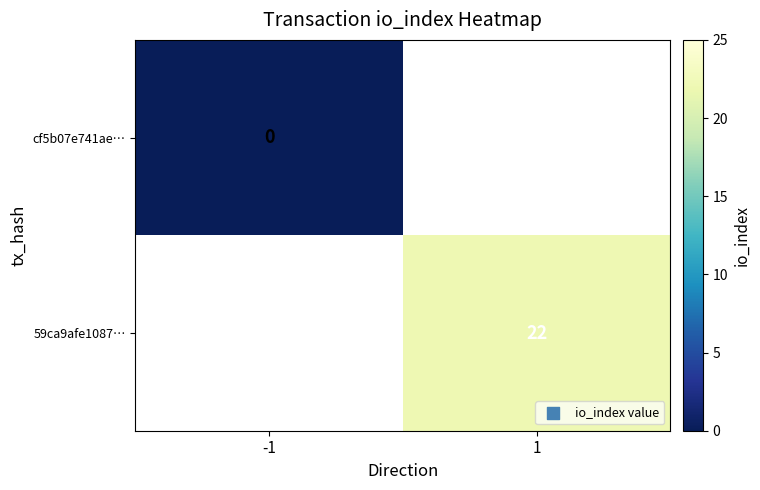

The value of 59ca9afe1087… at 1 is 14. True or false?

False